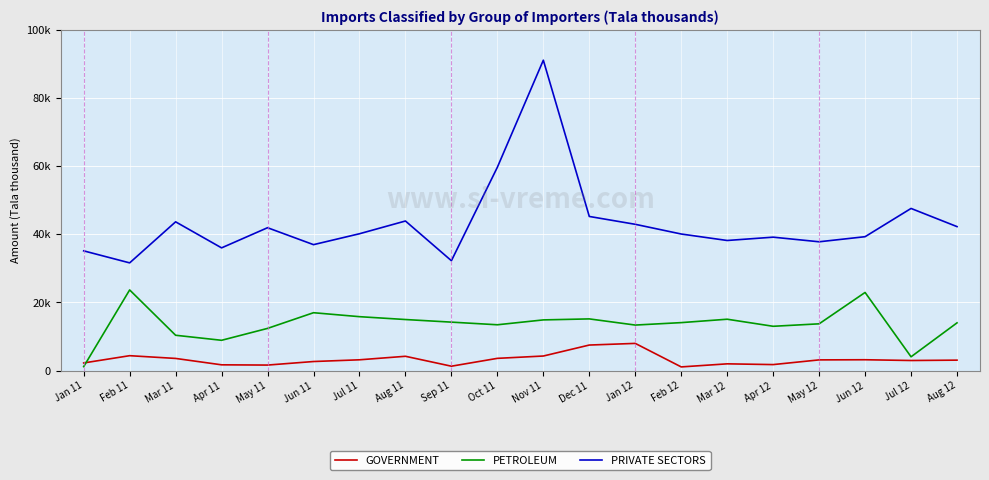

Is this an area chart (filled region under the line)?

No